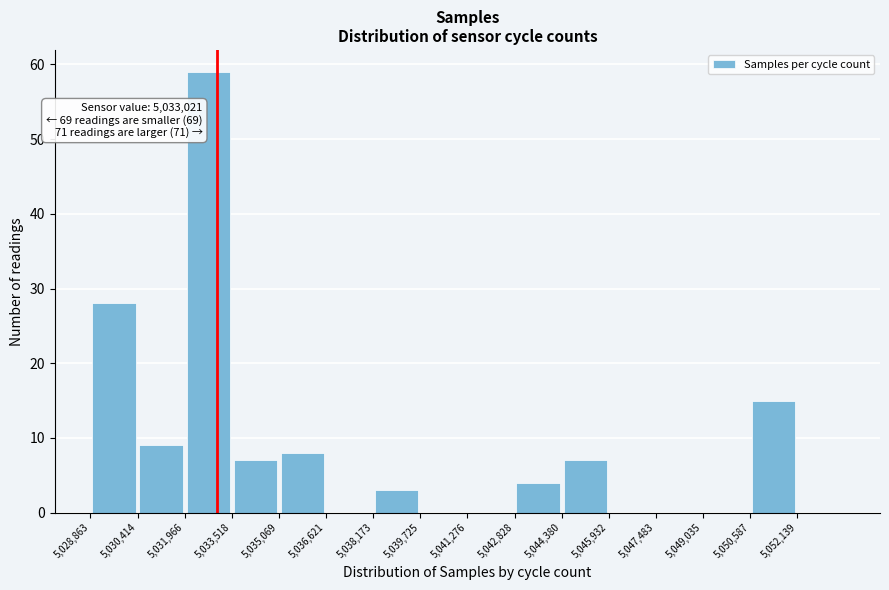

Over which range of the x-axis is the bar tallest?

5032000 to 5033600